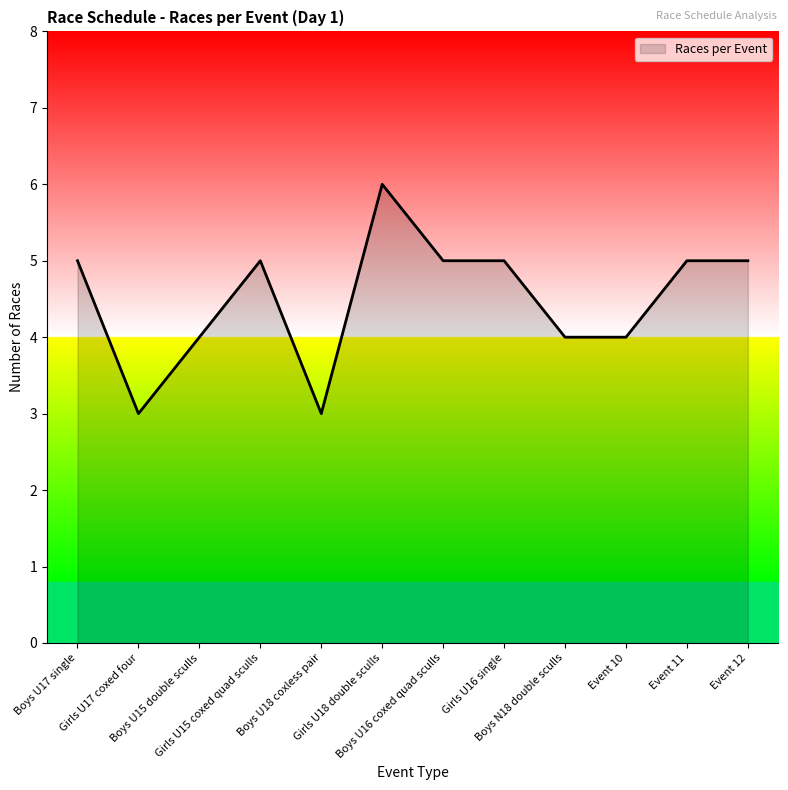

Count the values in the range 4 to 5.

9